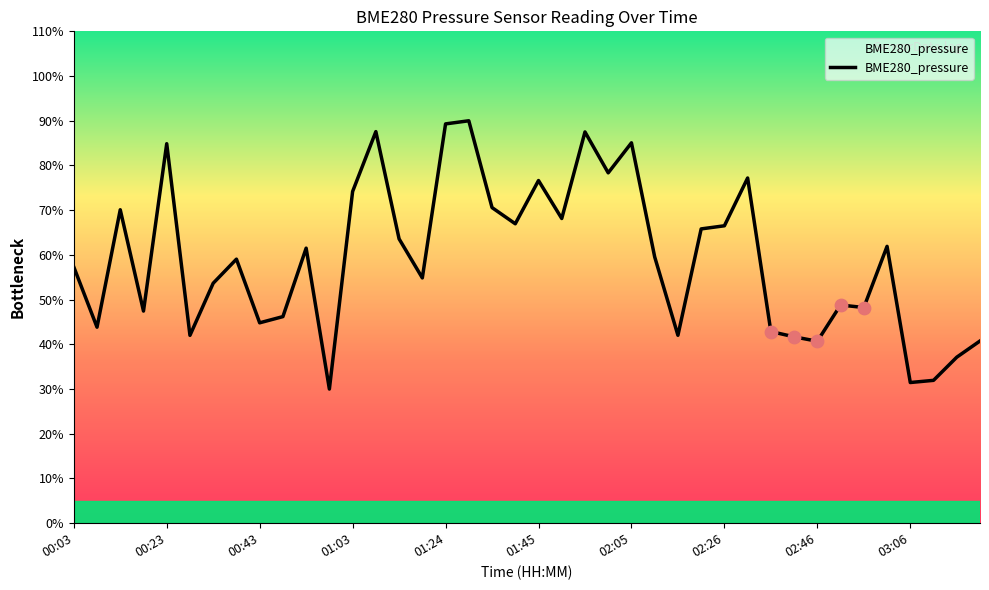

What is the difference between the maximum and minimum values?

60.0